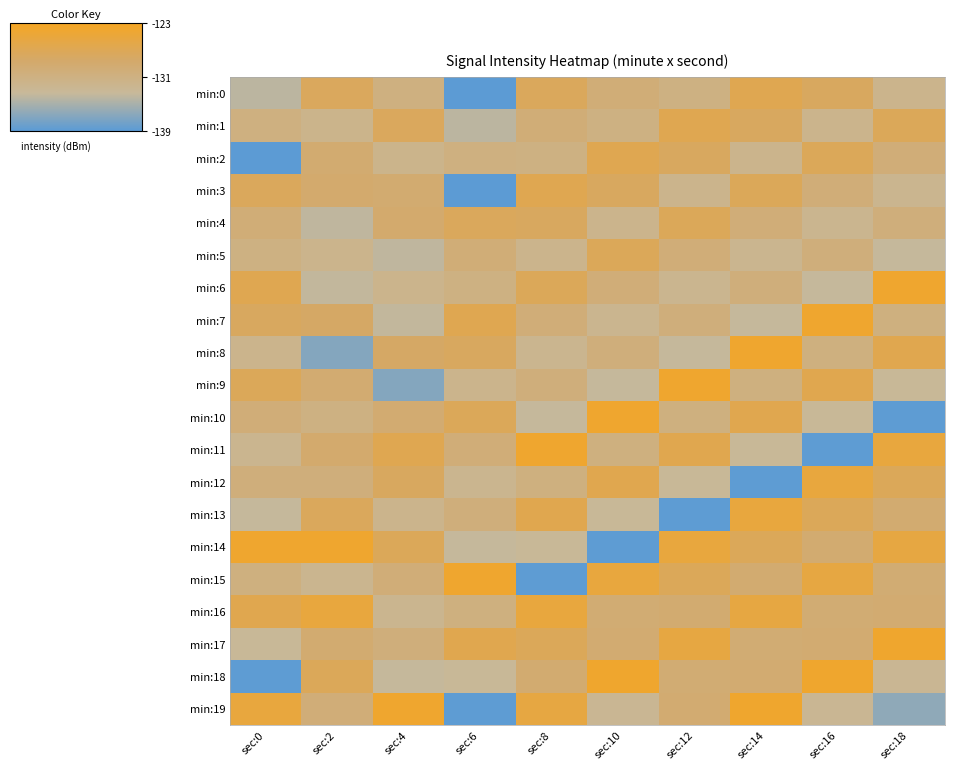

Reading right to left, list all the values displayed in this chart.

min:0: sec:18=-132.0	sec:16=-127.8	sec:14=-126.7	sec:12=-131.0	sec:10=-130.0	sec:8=-127.5	sec:6=-138.9	sec:4=-130.8	sec:2=-127.6	sec:0=-134.0
min:1: sec:18=-127.4	sec:16=-132.0	sec:14=-127.8	sec:12=-126.7	sec:10=-131.0	sec:8=-130.0	sec:6=-134.0	sec:4=-127.6	sec:2=-131.9	sec:0=-130.8
min:2: sec:18=-130.1	sec:16=-127.4	sec:14=-132.0	sec:12=-127.8	sec:10=-126.7	sec:8=-131.0	sec:6=-130.8	sec:4=-131.9	sec:2=-129.3	sec:0=-138.9
min:3: sec:18=-132.3	sec:16=-130.1	sec:14=-127.4	sec:12=-132.0	sec:10=-127.8	sec:8=-126.7	sec:6=-138.9	sec:4=-129.3	sec:2=-129.0	sec:0=-127.5
min:4: sec:18=-130.4	sec:16=-132.3	sec:14=-130.1	sec:12=-127.4	sec:10=-132.0	sec:8=-127.8	sec:6=-127.5	sec:4=-129.0	sec:2=-133.9	sec:0=-130.0
min:5: sec:18=-133.6	sec:16=-130.4	sec:14=-132.3	sec:12=-130.1	sec:10=-127.4	sec:8=-132.0	sec:6=-130.0	sec:4=-133.9	sec:2=-132.1	sec:0=-131.0
min:6: sec:18=-124.1	sec:16=-133.6	sec:14=-130.4	sec:12=-132.3	sec:10=-130.1	sec:8=-127.4	sec:6=-131.0	sec:4=-132.1	sec:2=-133.6	sec:0=-126.7
min:7: sec:18=-130.8	sec:16=-124.1	sec:14=-133.6	sec:12=-130.4	sec:10=-132.3	sec:8=-130.1	sec:6=-126.7	sec:4=-133.6	sec:2=-128.3	sec:0=-127.8
min:8: sec:18=-126.5	sec:16=-130.8	sec:14=-124.1	sec:12=-133.6	sec:10=-130.4	sec:8=-132.3	sec:6=-127.8	sec:4=-128.3	sec:2=-136.8	sec:0=-132.0
min:9: sec:18=-133.1	sec:16=-126.5	sec:14=-130.8	sec:12=-124.1	sec:10=-133.6	sec:8=-130.4	sec:6=-132.0	sec:4=-136.8	sec:2=-129.4	sec:0=-127.4
min:10: sec:18=-138.8	sec:16=-133.1	sec:14=-126.5	sec:12=-130.8	sec:10=-124.1	sec:8=-133.6	sec:6=-127.4	sec:4=-129.4	sec:2=-131.0	sec:0=-130.1
min:11: sec:18=-125.1	sec:16=-138.8	sec:14=-133.1	sec:12=-126.5	sec:10=-130.8	sec:8=-124.1	sec:6=-130.1	sec:4=-126.7	sec:2=-129.0	sec:0=-132.3
min:12: sec:18=-127.3	sec:16=-125.1	sec:14=-138.8	sec:12=-133.1	sec:10=-126.5	sec:8=-130.8	sec:6=-132.3	sec:4=-127.8	sec:2=-130.4	sec:0=-130.4
min:13: sec:18=-129.3	sec:16=-127.3	sec:14=-125.1	sec:12=-138.8	sec:10=-133.1	sec:8=-126.5	sec:6=-130.4	sec:4=-132.0	sec:2=-127.5	sec:0=-133.6
min:14: sec:18=-125.4	sec:16=-129.3	sec:14=-127.3	sec:12=-125.1	sec:10=-138.8	sec:8=-133.1	sec:6=-133.6	sec:4=-127.4	sec:2=-124.1	sec:0=-124.1
min:15: sec:18=-129.5	sec:16=-125.4	sec:14=-129.3	sec:12=-127.3	sec:10=-125.1	sec:8=-138.8	sec:6=-124.1	sec:4=-130.1	sec:2=-132.3	sec:0=-130.8
min:16: sec:18=-129.3	sec:16=-129.5	sec:14=-125.4	sec:12=-129.3	sec:10=-129.5	sec:8=-125.1	sec:6=-130.8	sec:4=-132.3	sec:2=-125.1	sec:0=-126.5
min:17: sec:18=-123.9	sec:16=-129.3	sec:14=-129.5	sec:12=-125.4	sec:10=-129.3	sec:8=-127.3	sec:6=-126.5	sec:4=-130.4	sec:2=-129.3	sec:0=-133.1
min:18: sec:18=-132.8	sec:16=-123.9	sec:14=-129.3	sec:12=-129.5	sec:10=-123.9	sec:8=-129.3	sec:6=-133.1	sec:4=-133.6	sec:2=-127.3	sec:0=-138.8
min:19: sec:18=-136.3	sec:16=-132.8	sec:14=-123.9	sec:12=-129.3	sec:10=-132.8	sec:8=-125.4	sec:6=-138.8	sec:4=-124.1	sec:2=-130.1	sec:0=-125.1